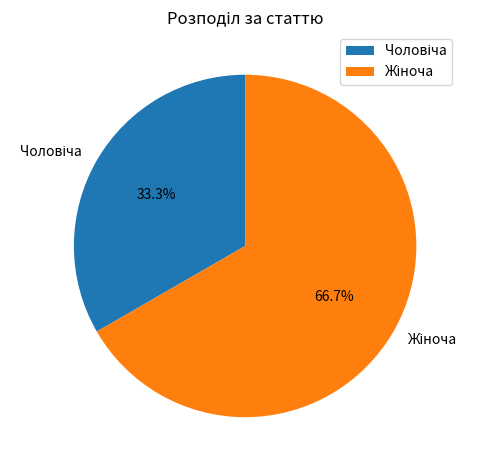

Is there any slice that represents more than half of the pie?

Yes